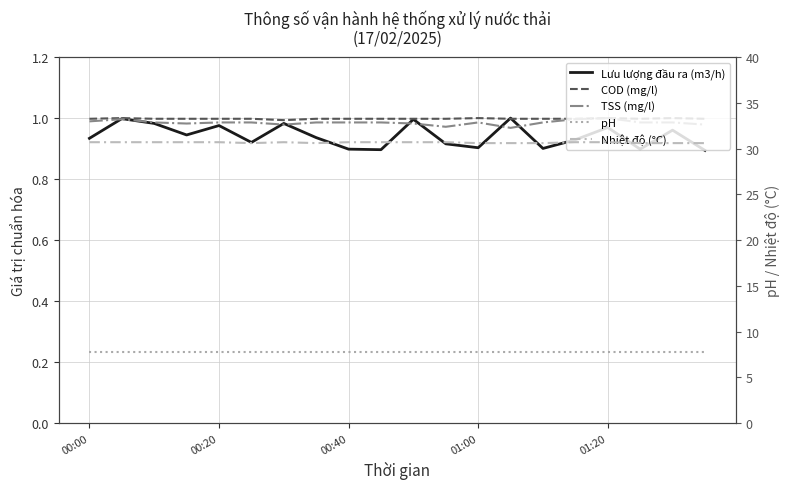

How many series are shown in this chart?

5